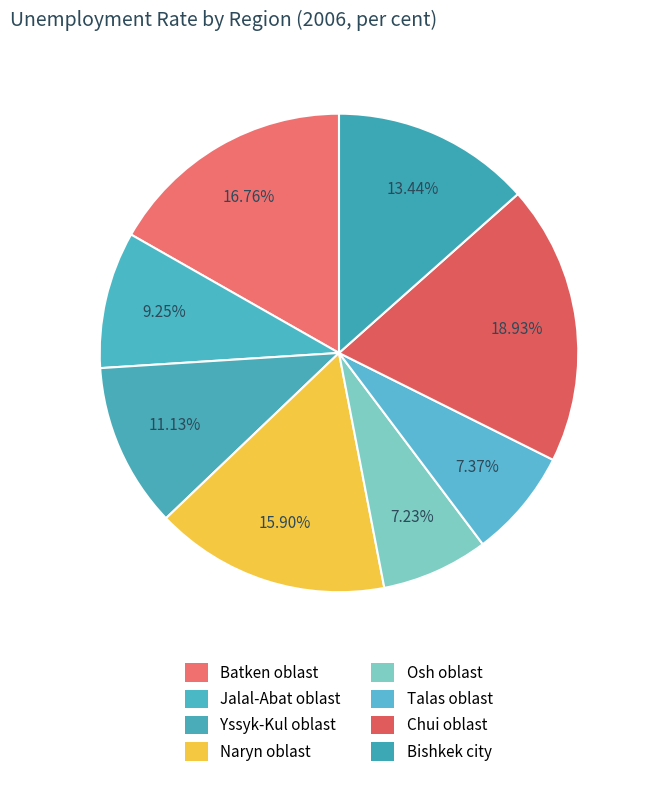

How many slices are in this pie chart?

8